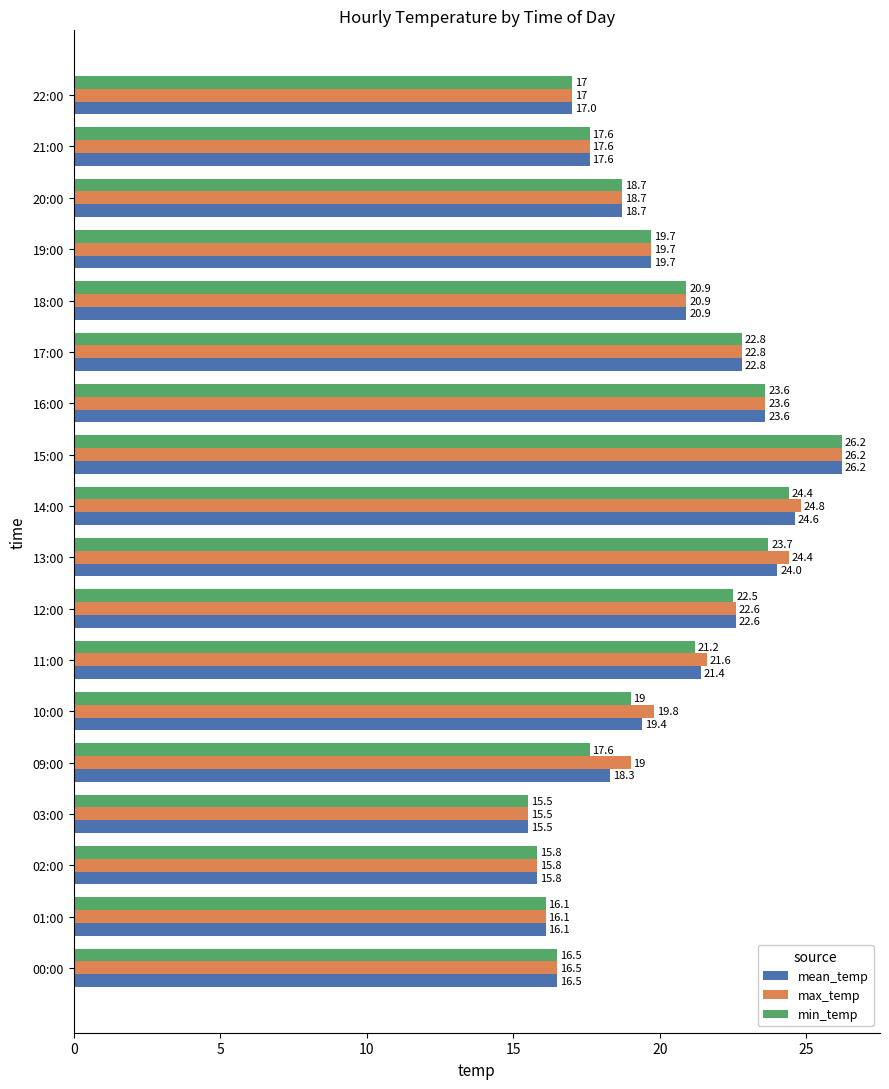

Count the number of data series in this chart.

3